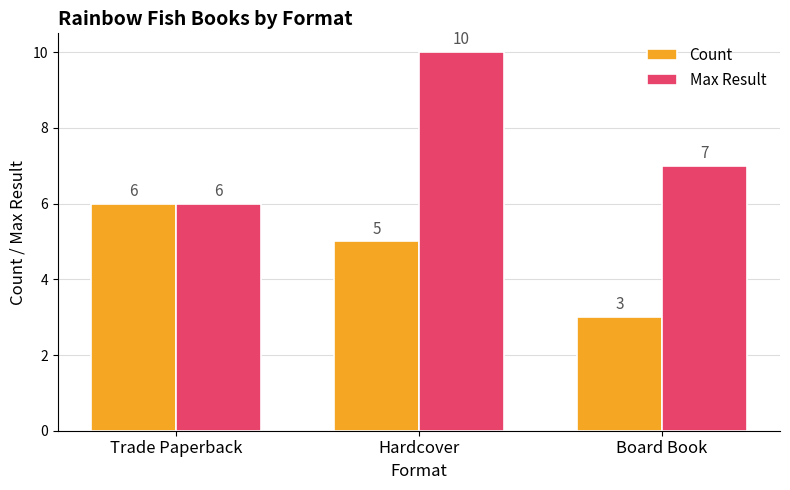

Are the bars grouped side by side (vs. stacked)?

Yes